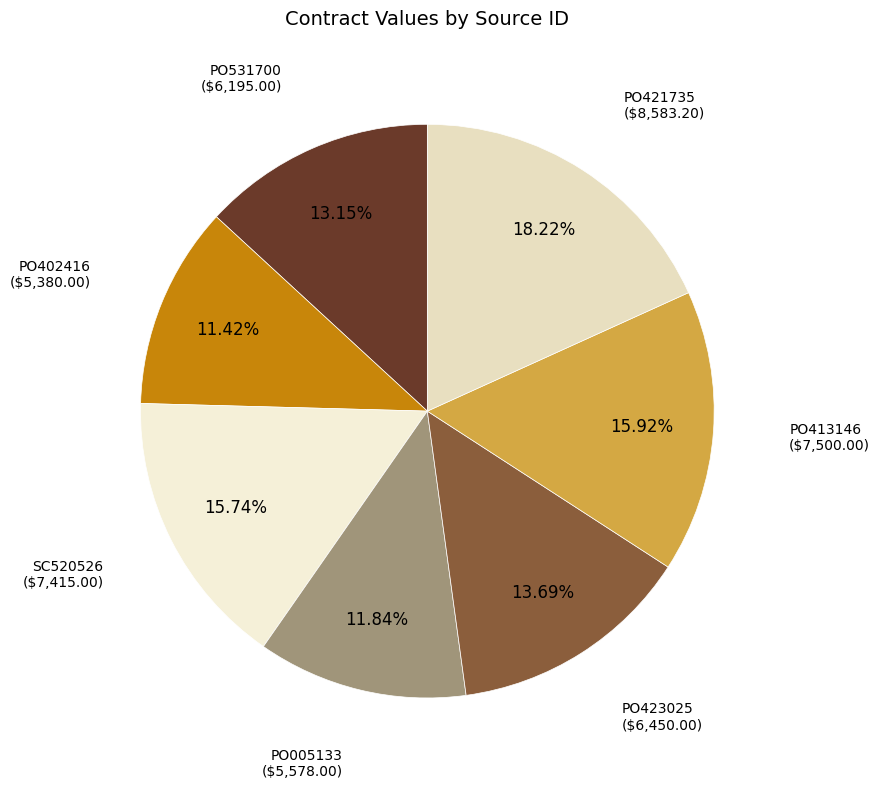

The PO421735 slice represents 18% of the pie. True or false?

True